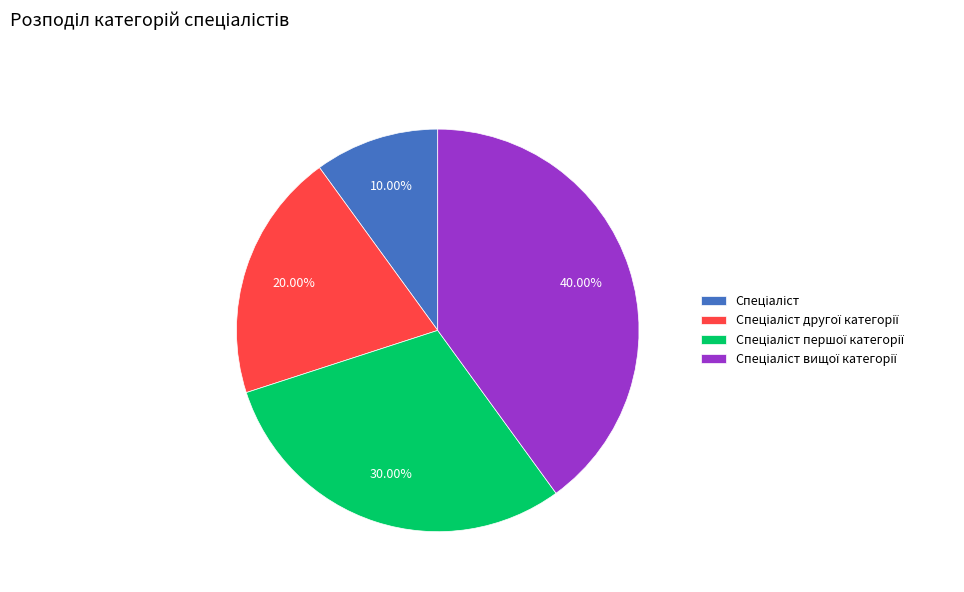

Is there a majority slice in this chart?

No